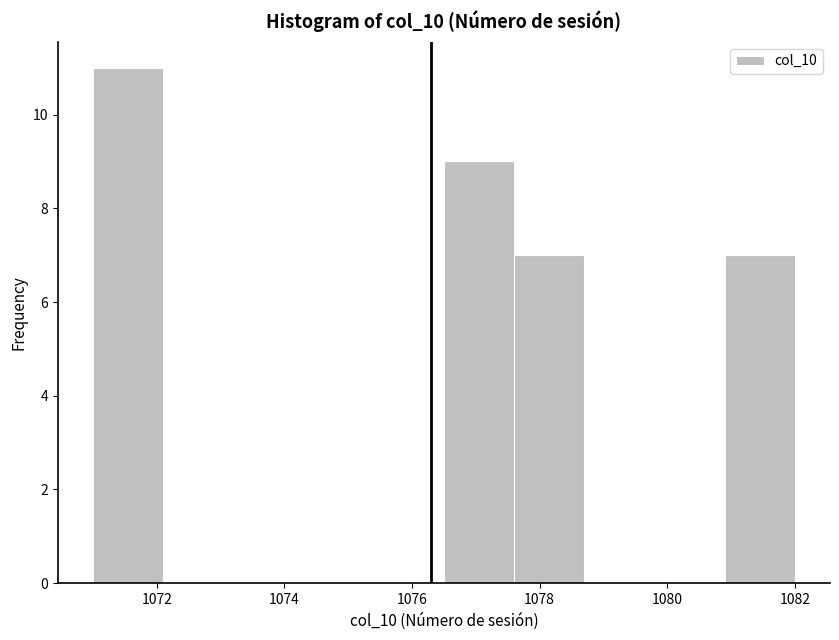

Which range on the x-axis has the tallest bar?

1071.0 to 1072.1